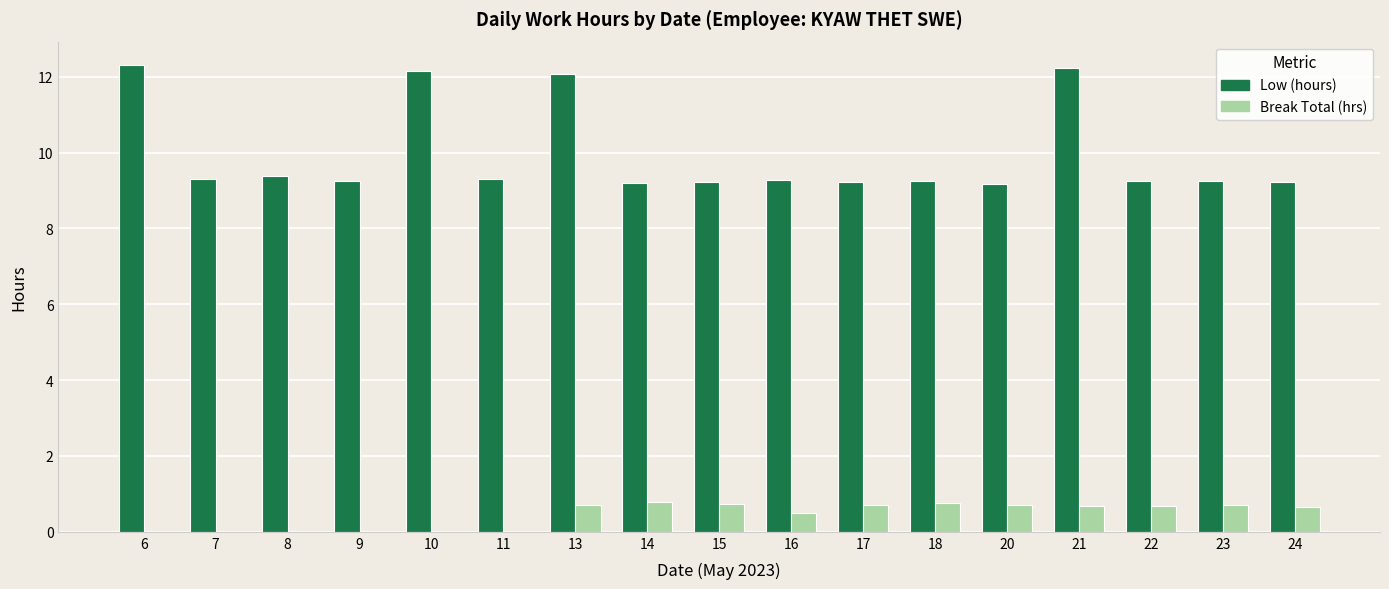

Which series changed the most between 7 and 18?

Break Total (hrs)